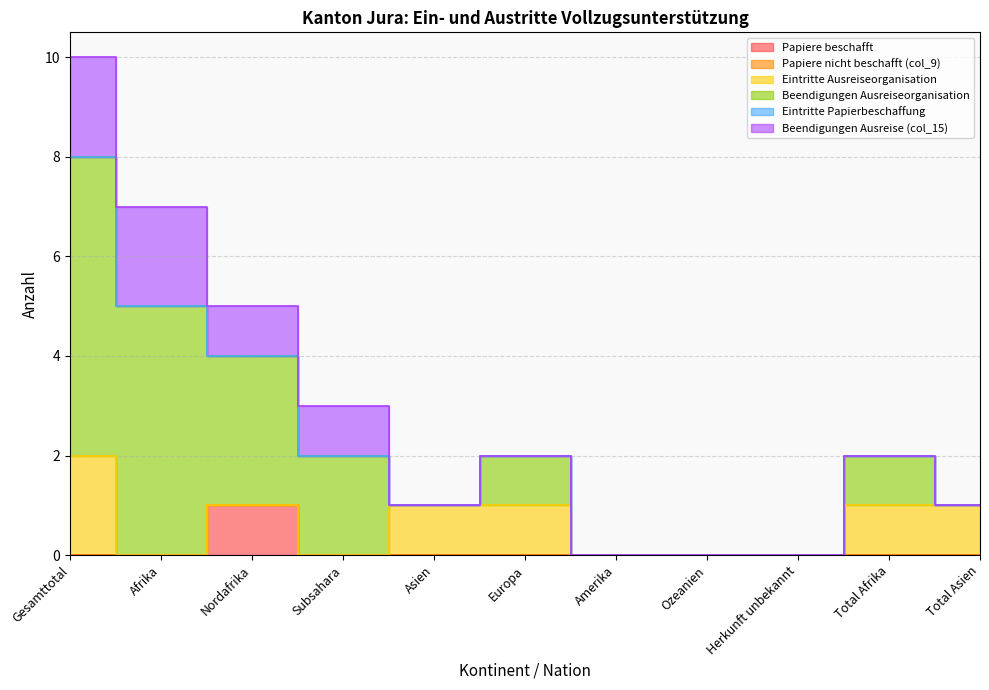

Reading left to right, what are all the values shown in this chart?

Papiere beschafft: 0	0	1	0	0	0	0	0	0	0	0
Papiere nicht beschafft (col_9): 0	0	0	0	0	0	0	0	0	0	0
Eintritte Ausreiseorganisation: 2	0	0	0	1	1	0	0	0	1	1
Beendigungen Ausreiseorganisation: 6	5	3	2	0	1	0	0	0	1	0
Eintritte Papierbeschaffung: 0	0	0	0	0	0	0	0	0	0	0
Beendigungen Ausreise (col_15): 2	2	1	1	0	0	0	0	0	0	0